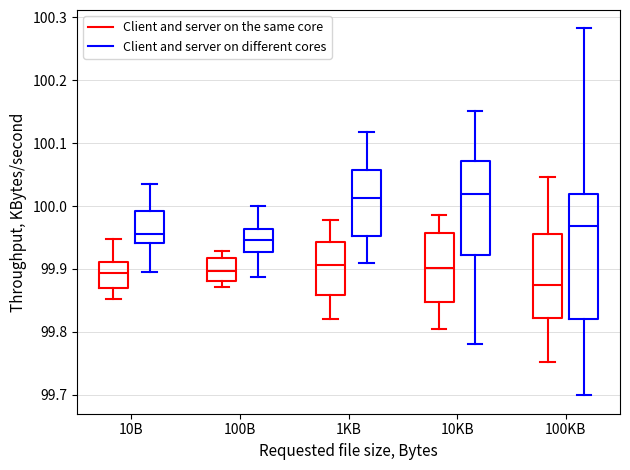

Reading left to right, read every box against the y-axis: the position of its median line, the range the box covers, and the ends of its whiskers. The values are not printed on the chart, so give them approximately, as read against the axis.

10B (Client and server on the same core): median 99.89, box 99.87 to 99.91, whiskers 99.85 to 99.95
10B (Client and server on different cores): median 99.95, box 99.94 to 99.99, whiskers 99.89 to 100.03
100B (Client and server on the same core): median 99.90, box 99.88 to 99.92, whiskers 99.87 to 99.93
100B (Client and server on different cores): median 99.95, box 99.93 to 99.96, whiskers 99.89 to 100.00
1KB (Client and server on the same core): median 99.91, box 99.86 to 99.94, whiskers 99.82 to 99.98
1KB (Client and server on different cores): median 100.01, box 99.95 to 100.06, whiskers 99.91 to 100.12
10KB (Client and server on the same core): median 99.90, box 99.85 to 99.96, whiskers 99.81 to 99.99
10KB (Client and server on different cores): median 100.02, box 99.92 to 100.07, whiskers 99.78 to 100.15
100KB (Client and server on the same core): median 99.88, box 99.82 to 99.96, whiskers 99.75 to 100.05
100KB (Client and server on different cores): median 99.97, box 99.82 to 100.02, whiskers 99.70 to 100.28